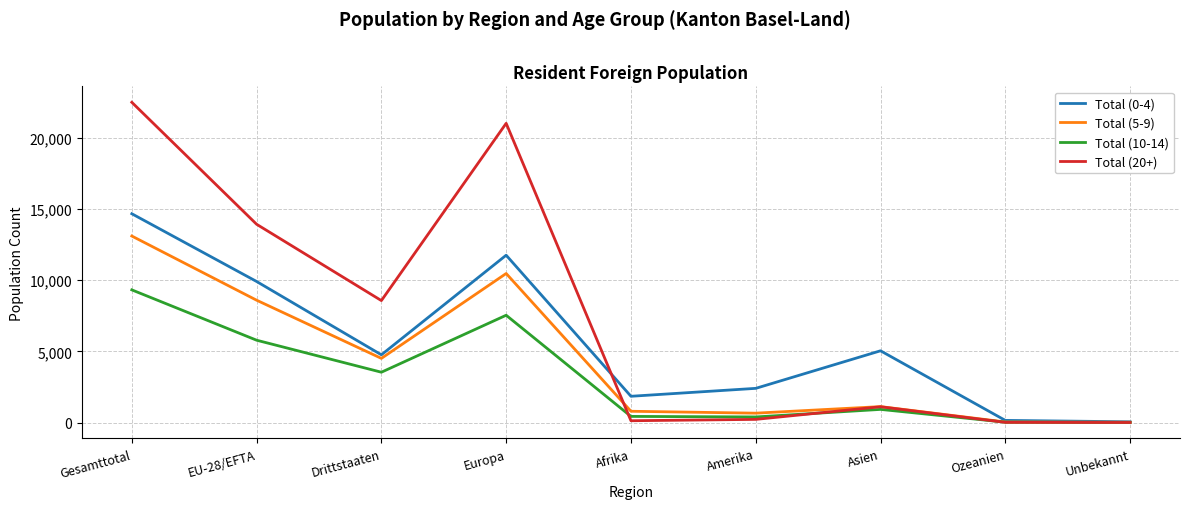

What is the sum of all Total (0-4) values?

50544